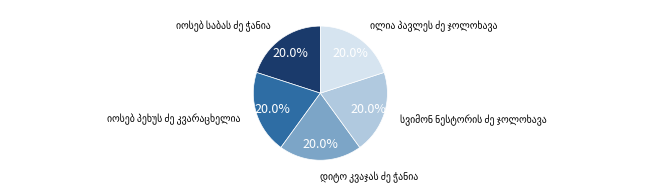

Is there any slice that represents more than half of the pie?

No